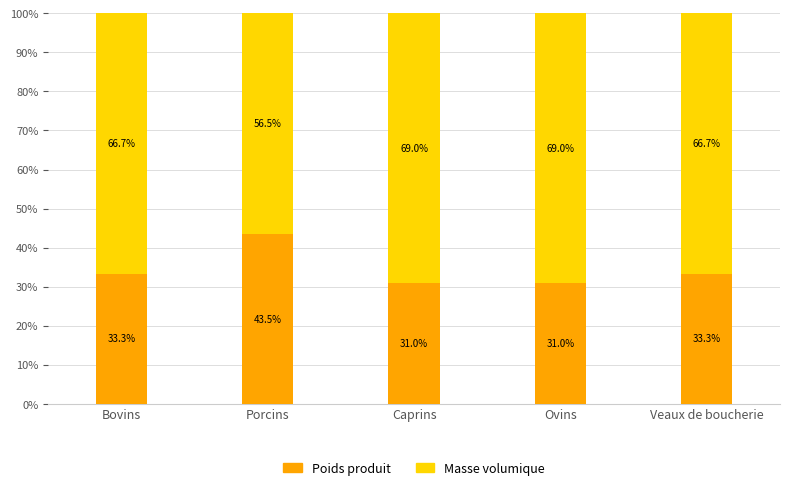

What is the total value across all series at Caprins?

100.0